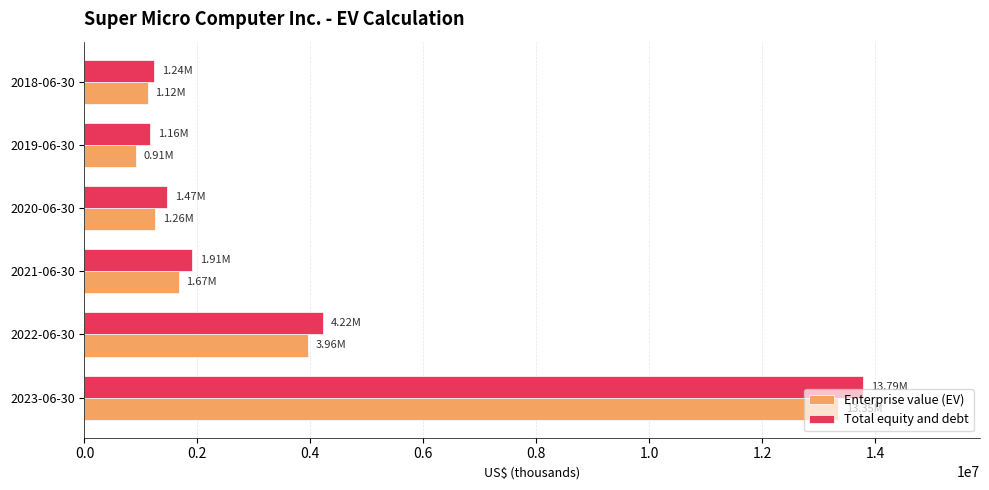

What is the minimum value for Total equity and debt?

1158240